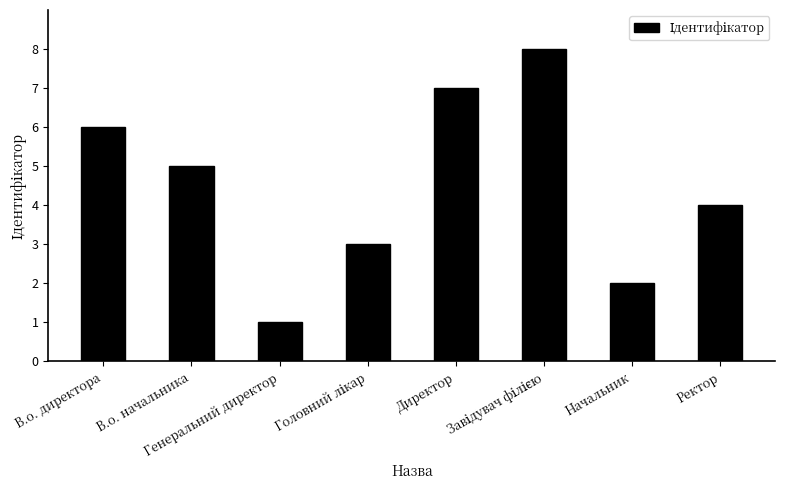

What is the sum of all values?

36